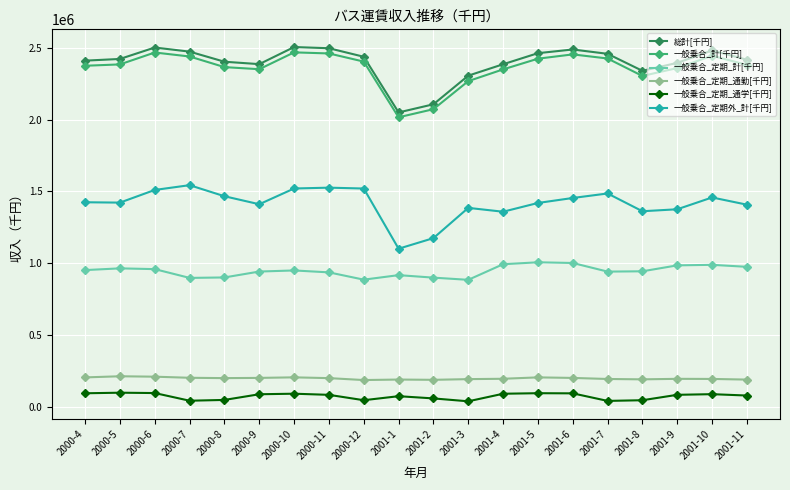

What value does the 一般乗合_定期_計[千円] series have at 2001-8?

942467.3